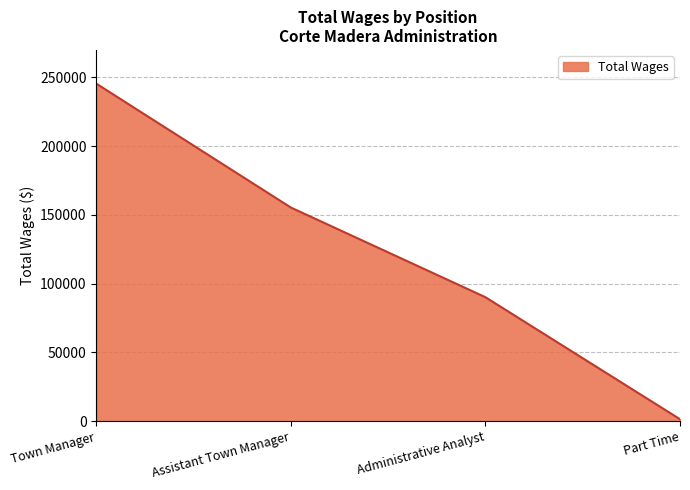

Reading right to left, list all the values displayed in this chart.

1368	90120	155345	245478